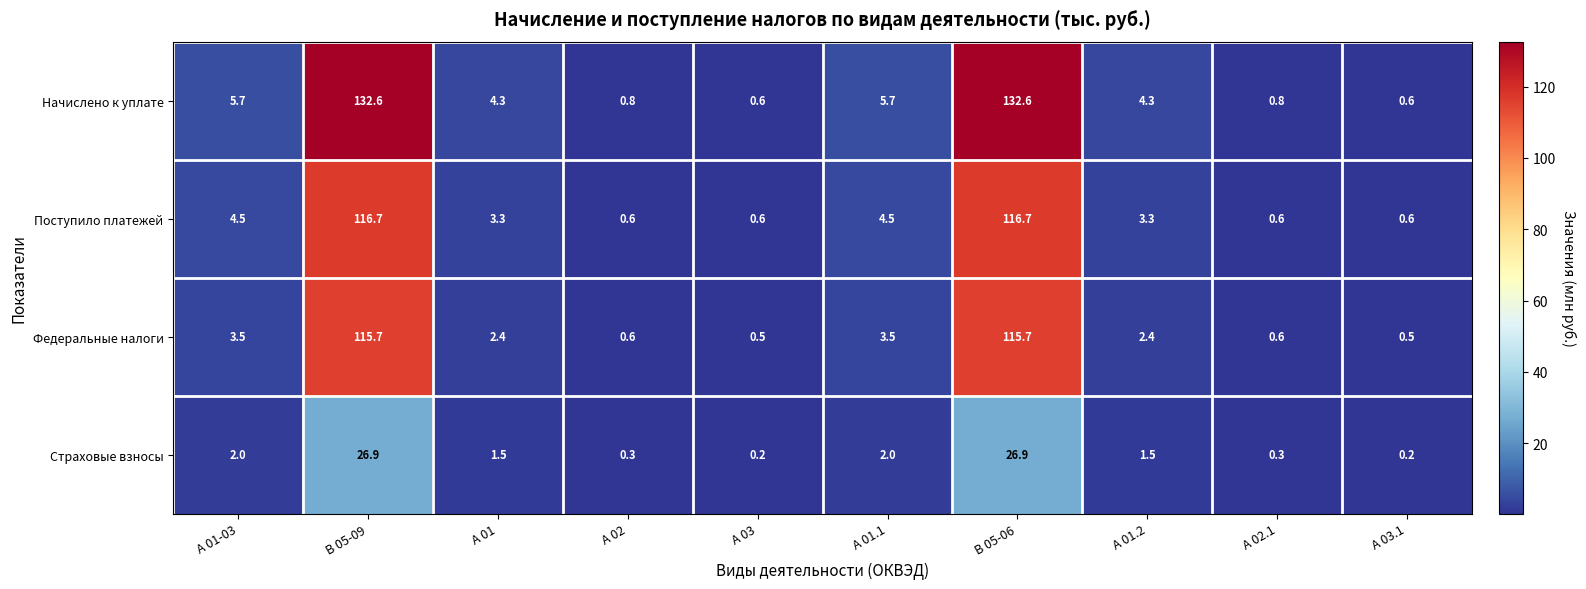

True or false: Поступило платежей has a value of 0.6 at А 02.1.

True